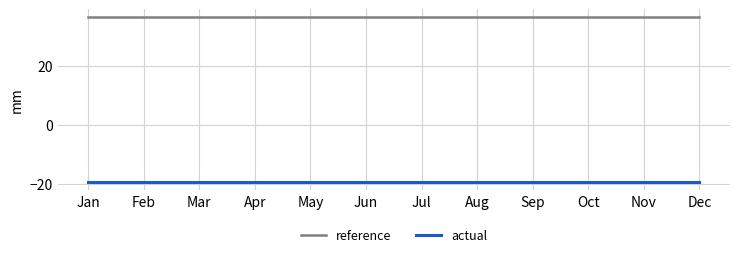

What is the spread (max minus min) of values at Feb?

55.9